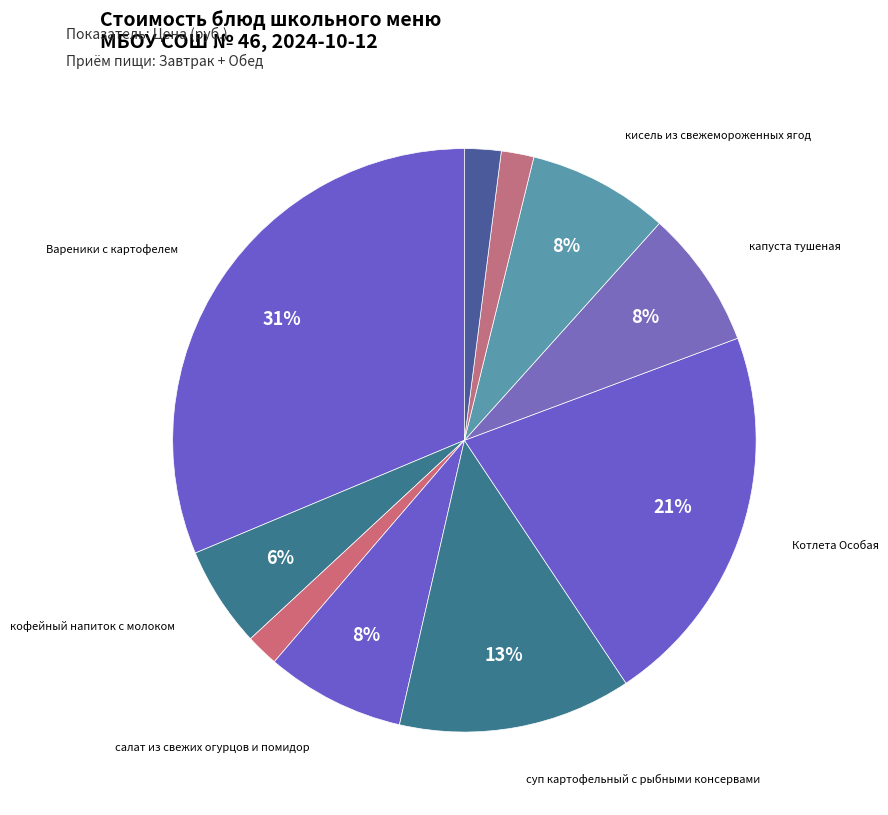

Count the number of slices in the pie.

10